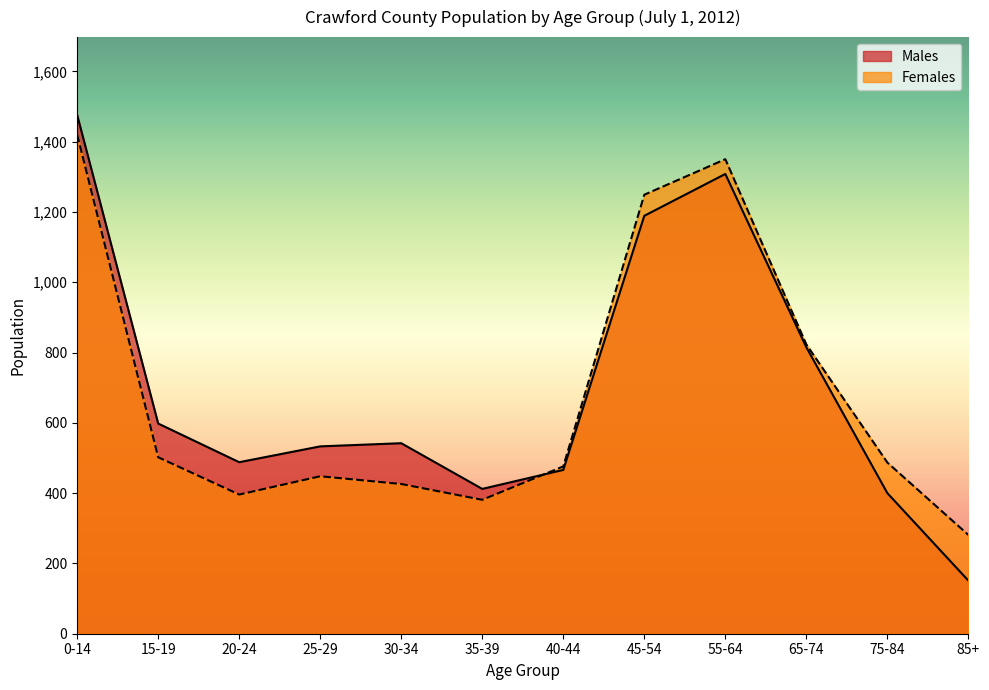

Which series has the largest total across all categories?

Males